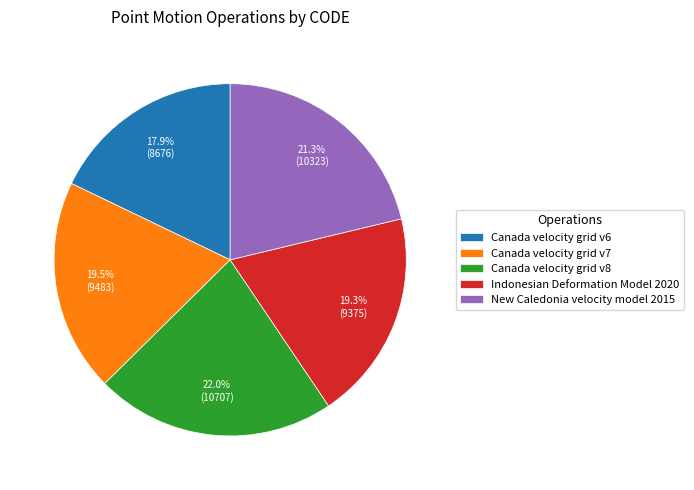

What percentage is NOT represented by Canada velocity grid v7?

80.5%